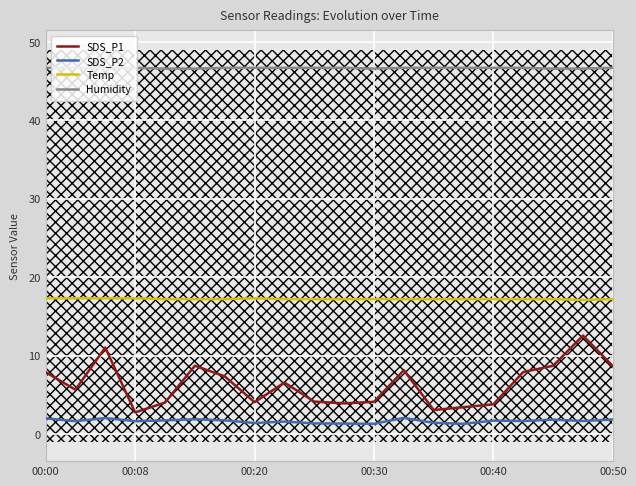

True or false: SDS_P1 and Temp intersect in this chart.

False